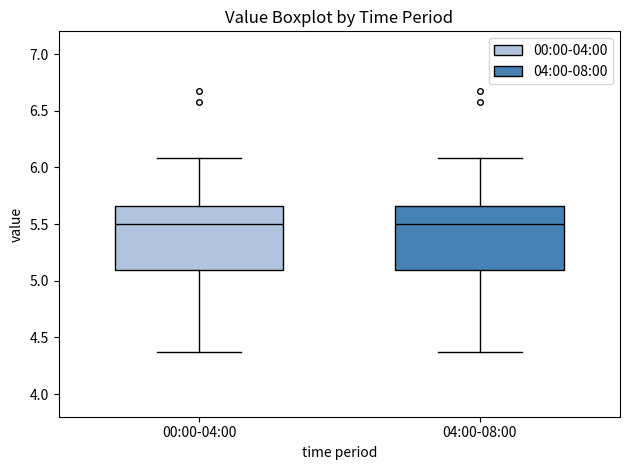

Where does the upper whisker of the box for 00:00-04:00 end on the y-axis? The values are not printed on the chart, so give them approximately, as read against the axis.

6.10